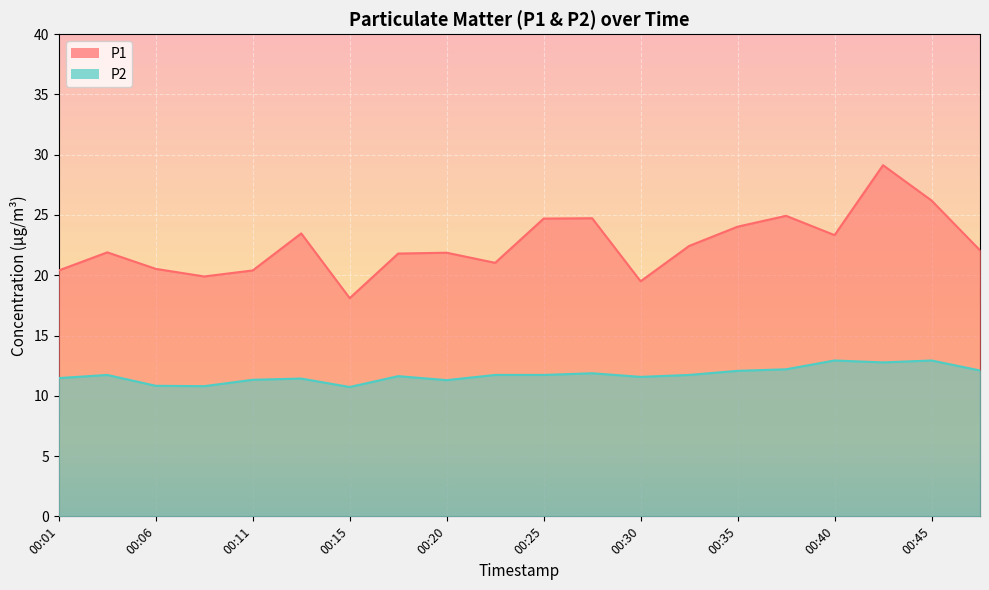

True or false: P1 and P2 intersect in this chart.

False